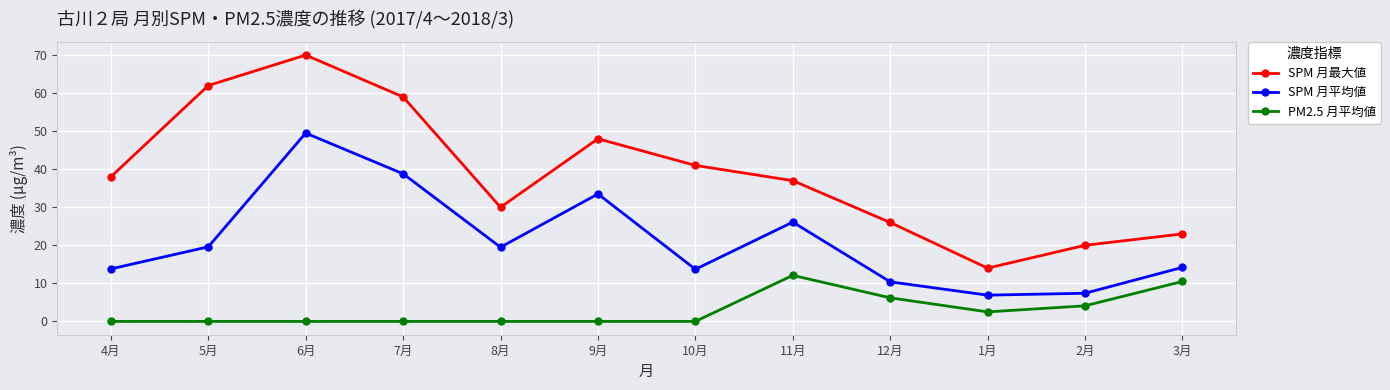

True or false: SPM 月最大値 and PM2.5 月平均値 intersect in this chart.

False